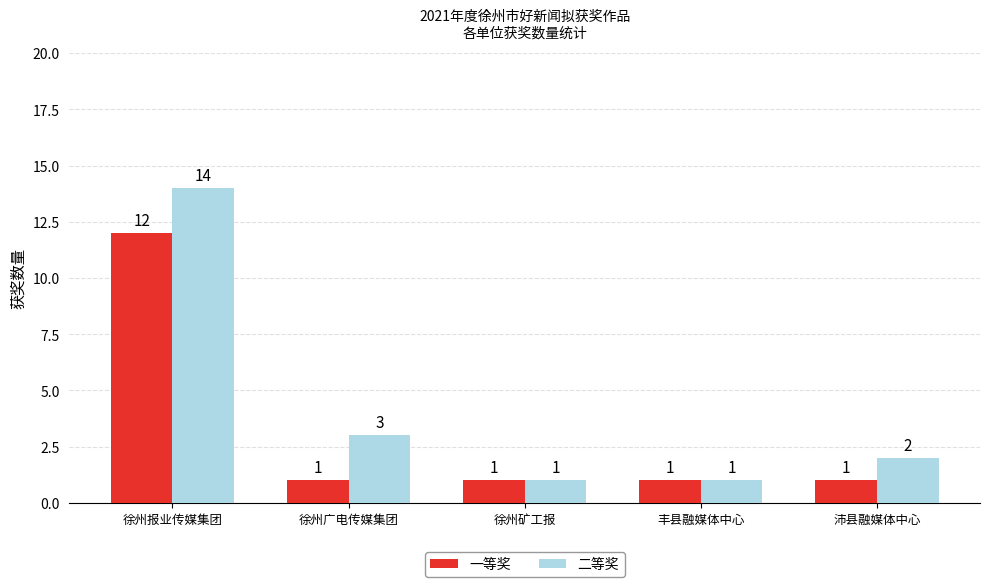

Which series changed the most between 徐州广电传媒集团 and 徐州矿工报?

二等奖